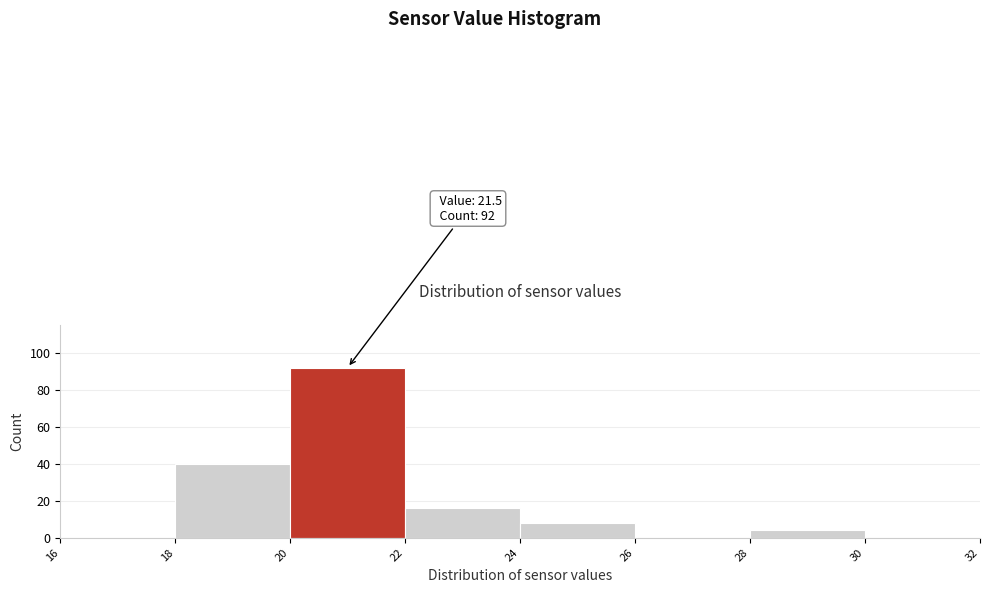

Over which range of the x-axis is the bar tallest?

20 to 22